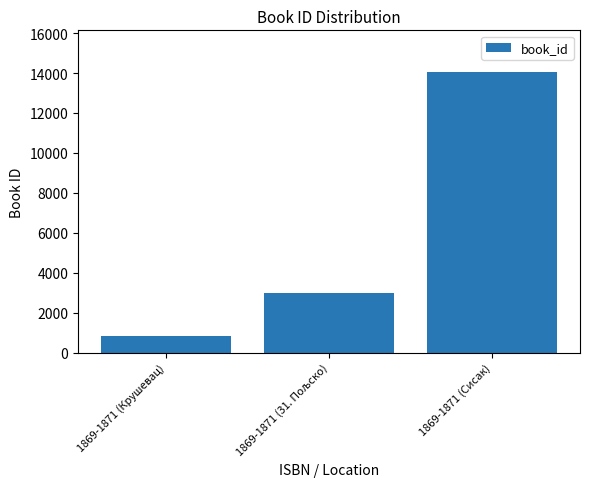

How many distinct data groups are displayed?

1